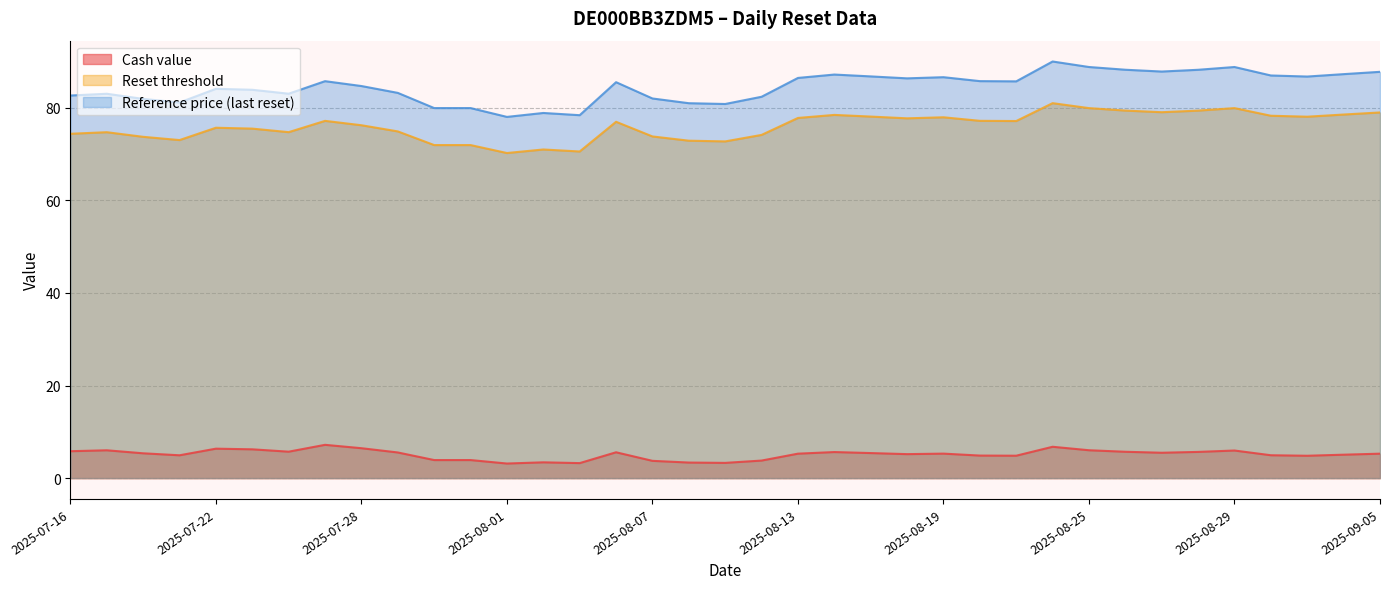

True or false: Reference price (last reset) and Cash value cross at least once.

False